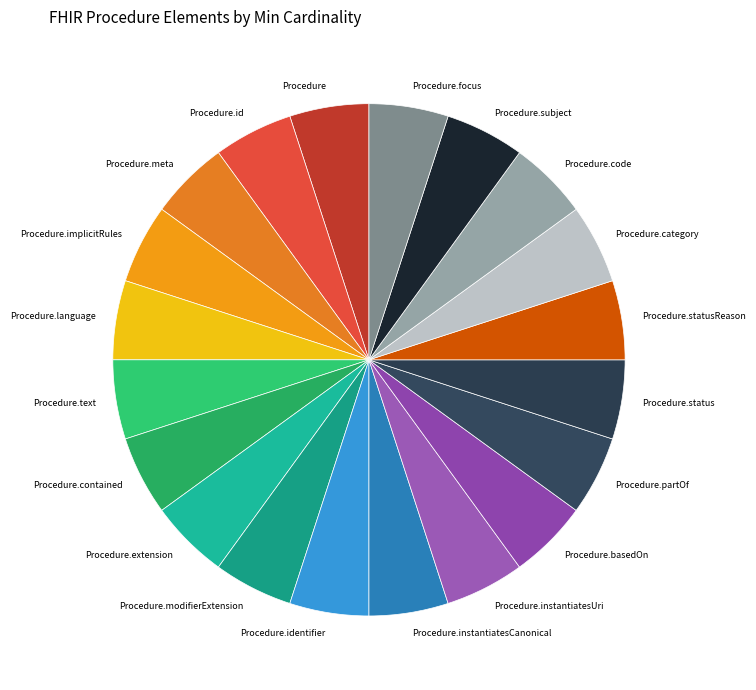

What is the ratio of the value at Procedure.implicitRules to the value at Procedure.subject?

1.0